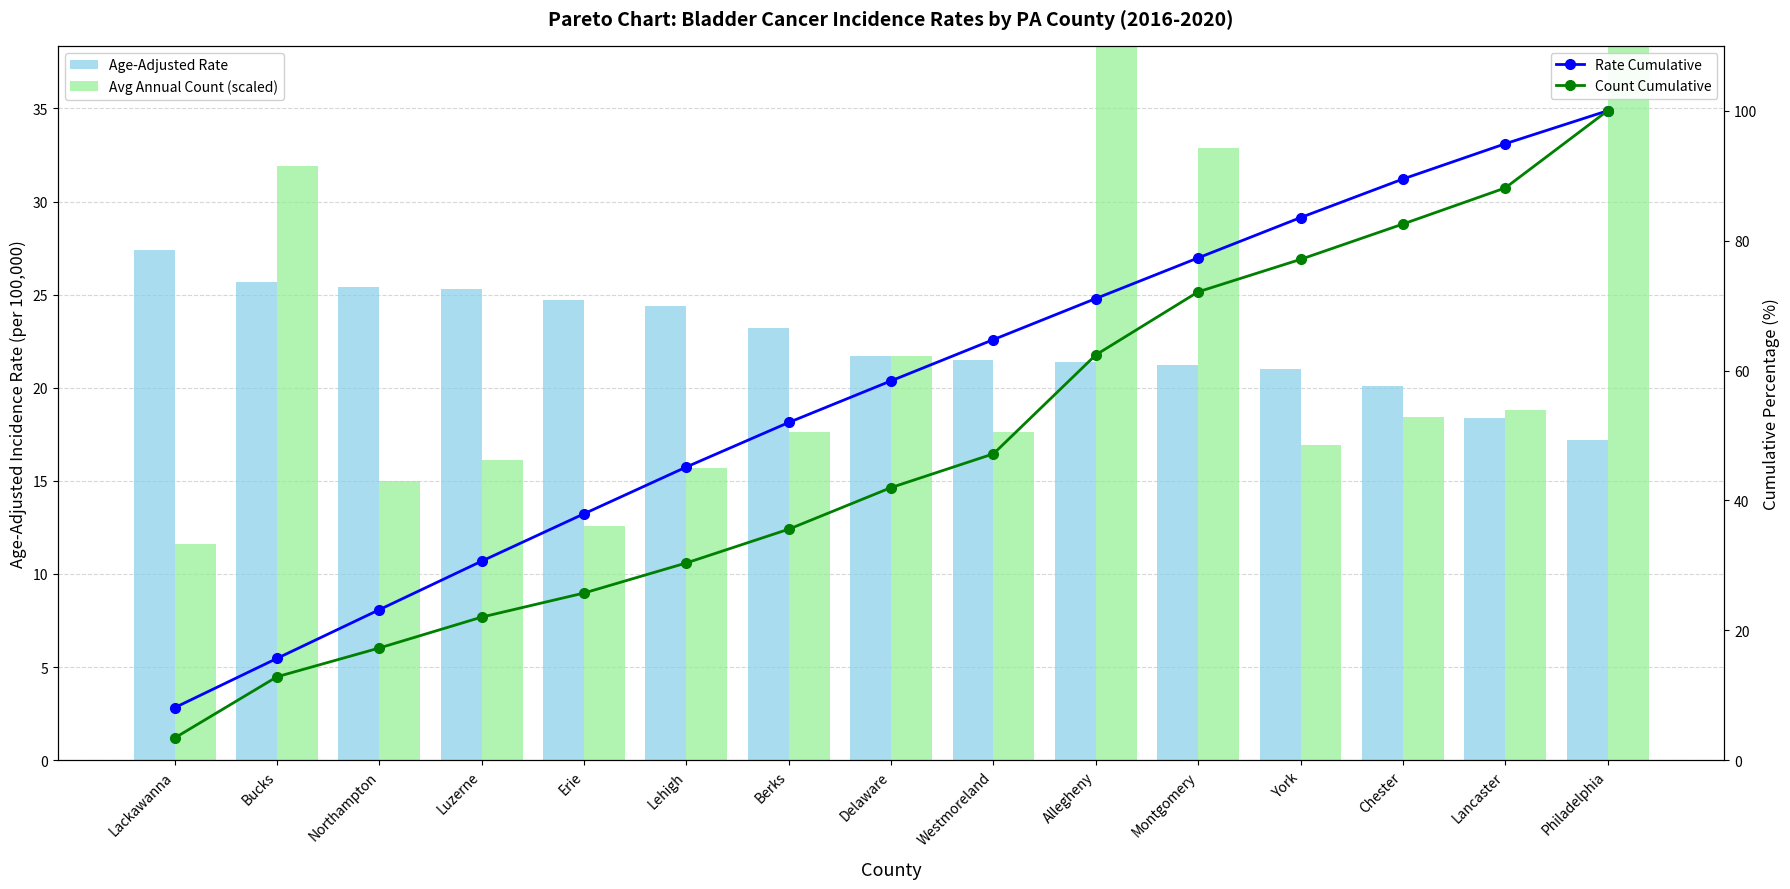

The Avg Annual Count (scaled) series shows 18.4 at Chester. True or false?

True